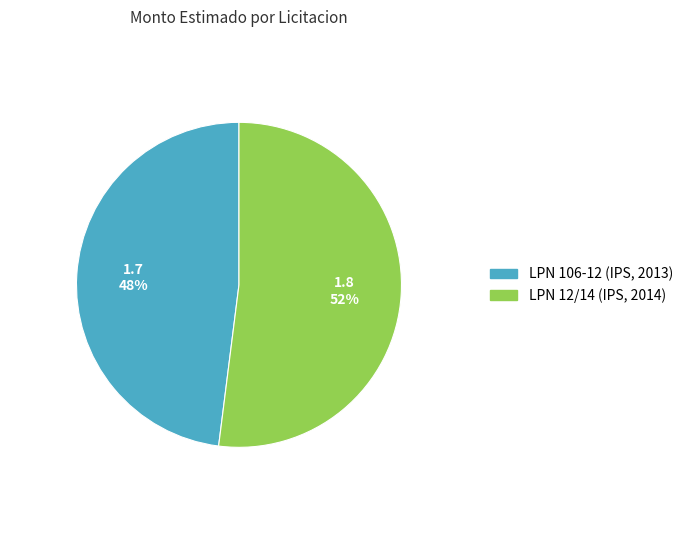

True or false: LPN 106-12 (IPS, 2013) accounts for 48% of the total.

True